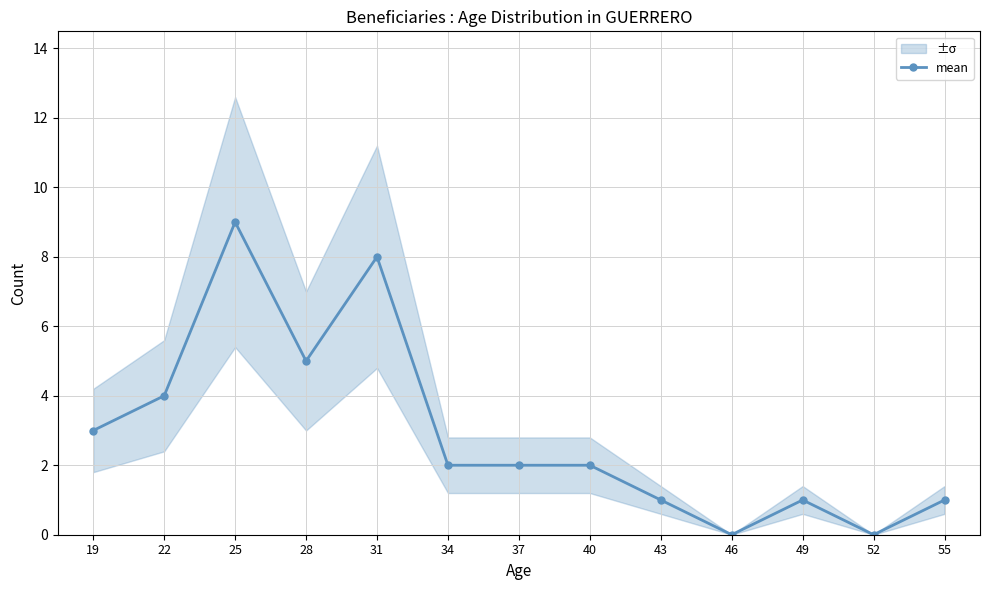

How many lines are shown in the chart?

1